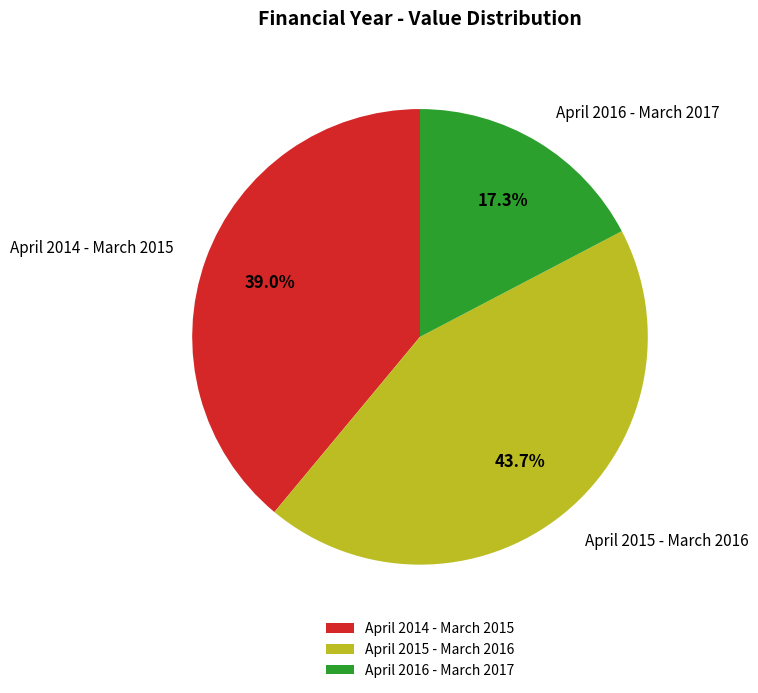

Is there any slice that represents more than half of the pie?

No